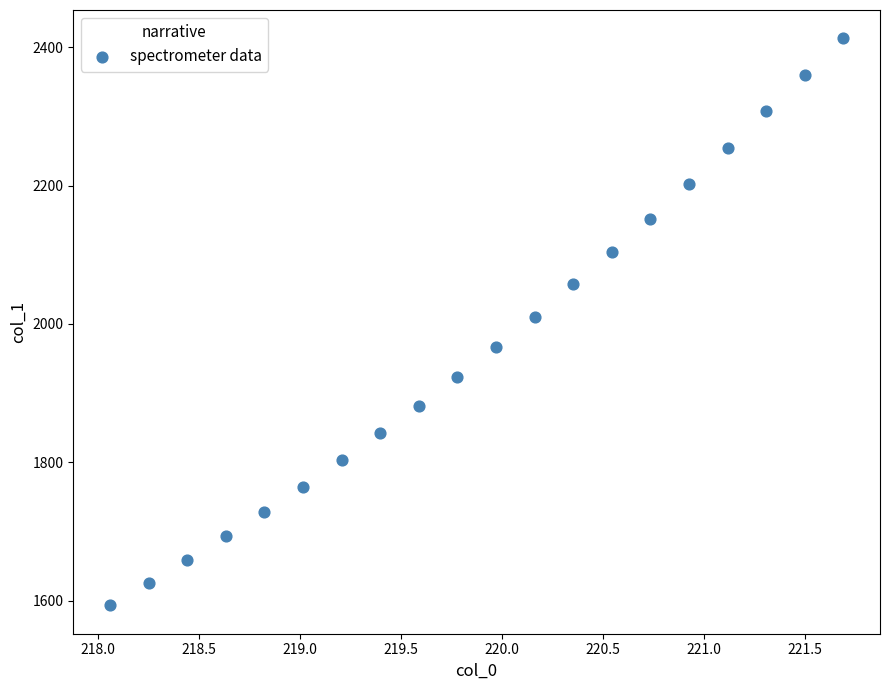

What is the range of X values (max minus min)?

3.6